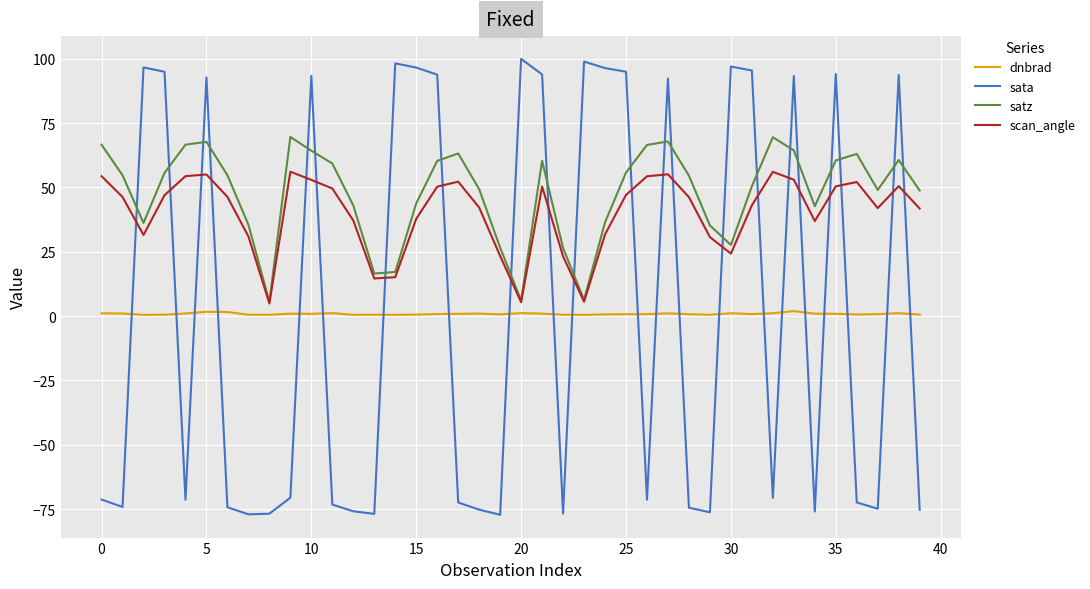

Does the chart have visible grid lines?

Yes